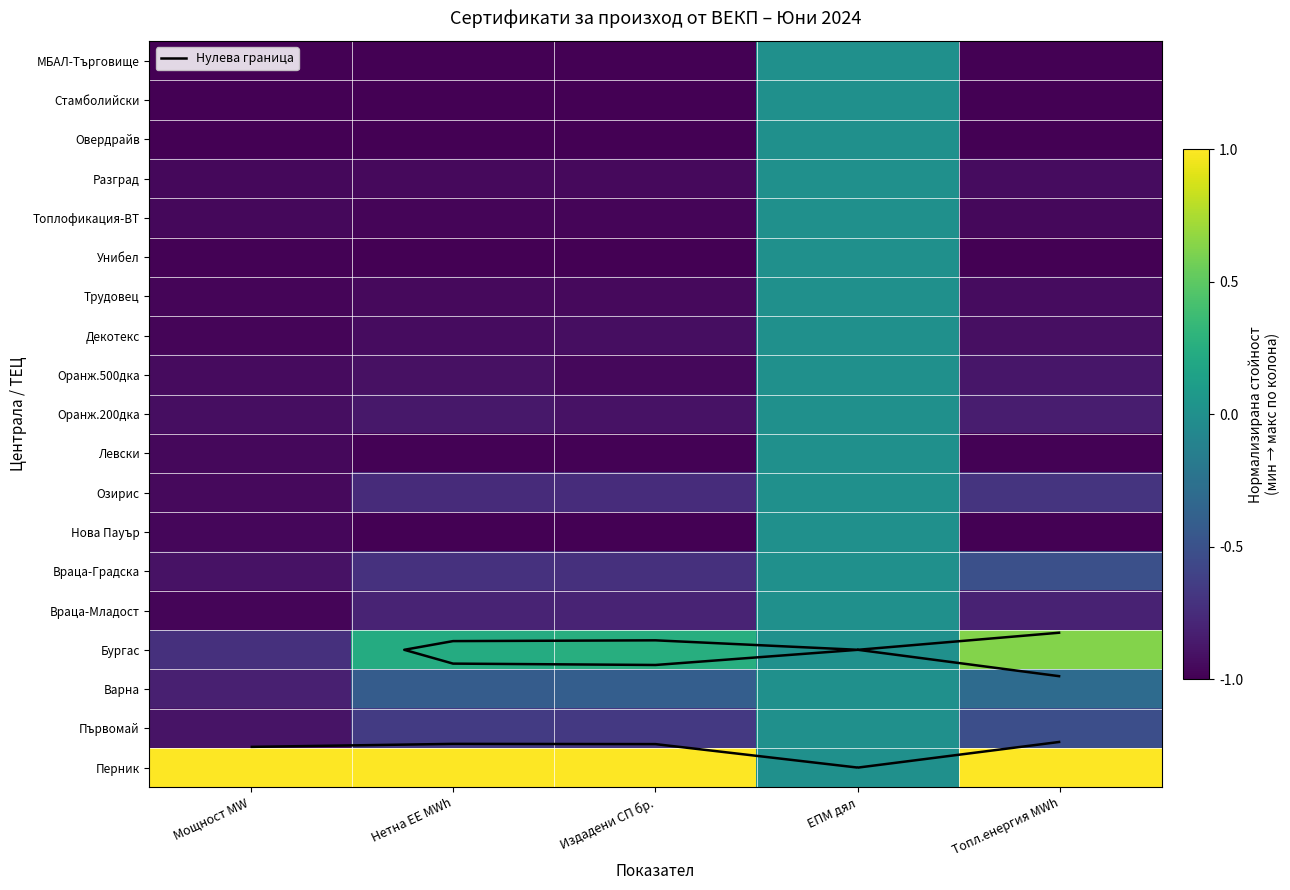

Rank the categories by Враца-Младост value from highest to lowest.

ЕПМ дял, Издадени СП бр., Нетна ЕЕ MWh, Топл.енергия MWh, Мощност MW